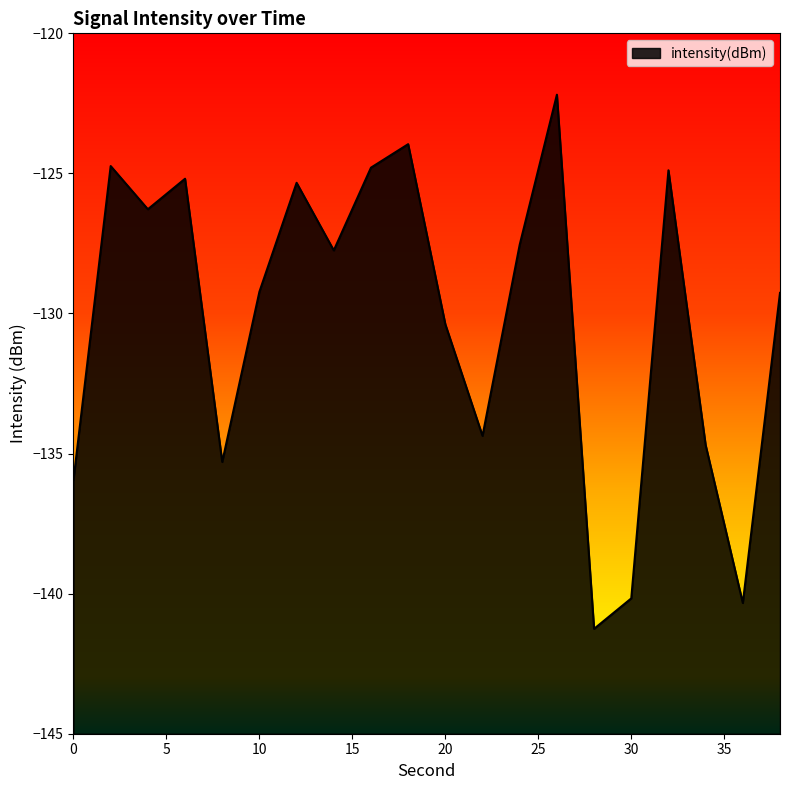

Where is the first local maximum?

2